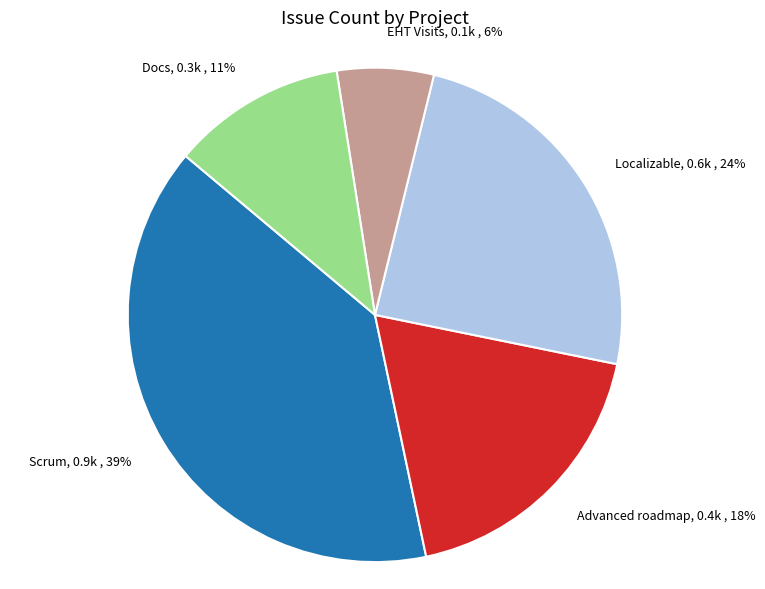

Which has a higher value, EHT Visits or Scrum?

Scrum